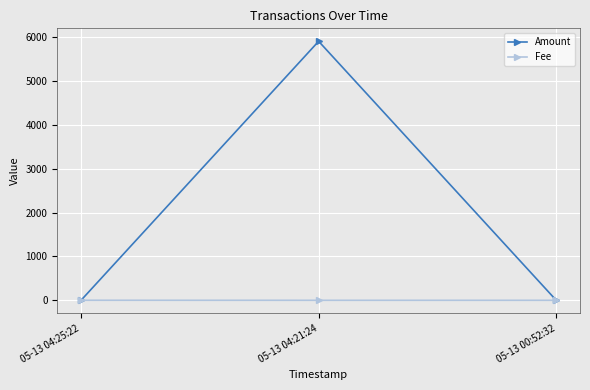

Does the chart have visible grid lines?

Yes